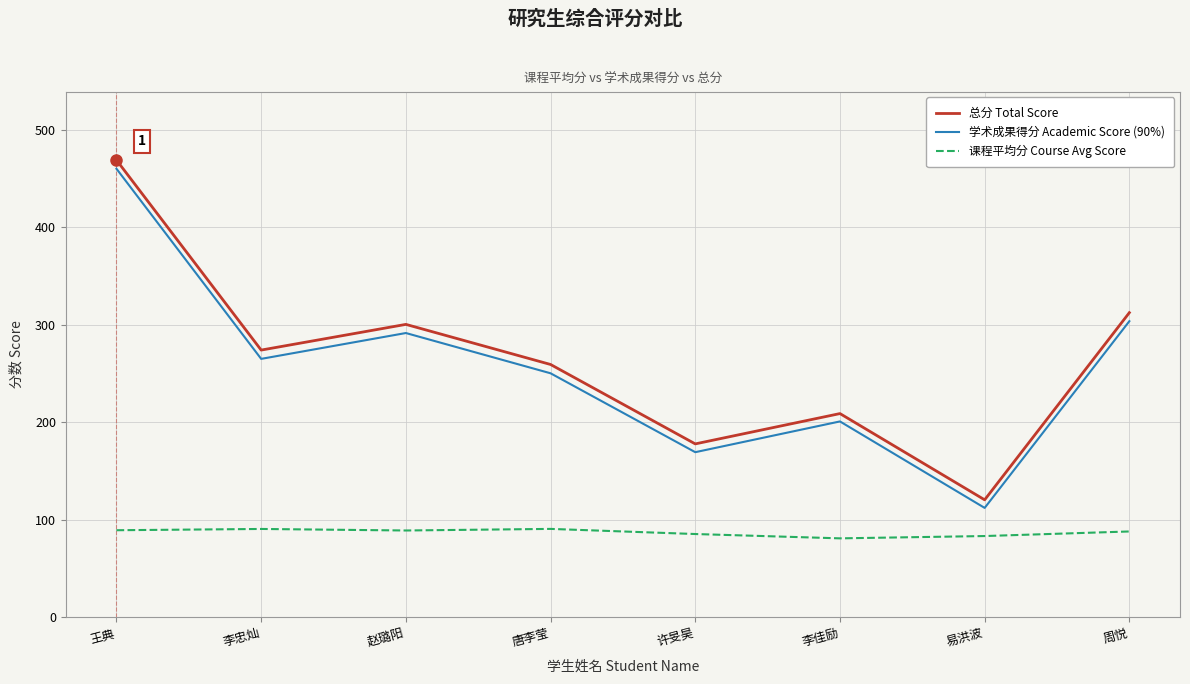

Is this an area chart (filled region under the line)?

No